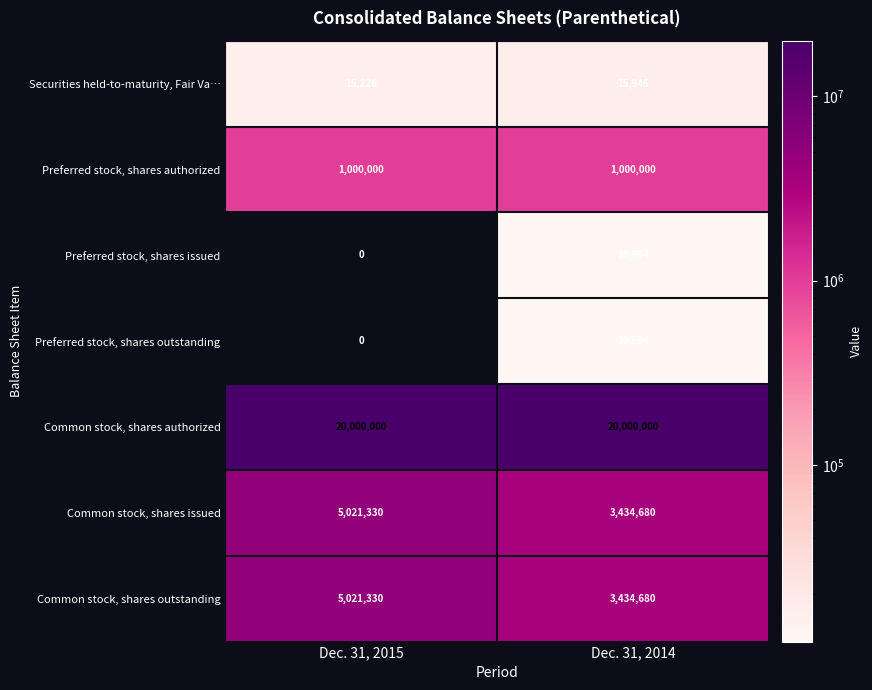

The Preferred stock, shares issued series shows -5555 at Dec. 31, 2015. True or false?

False